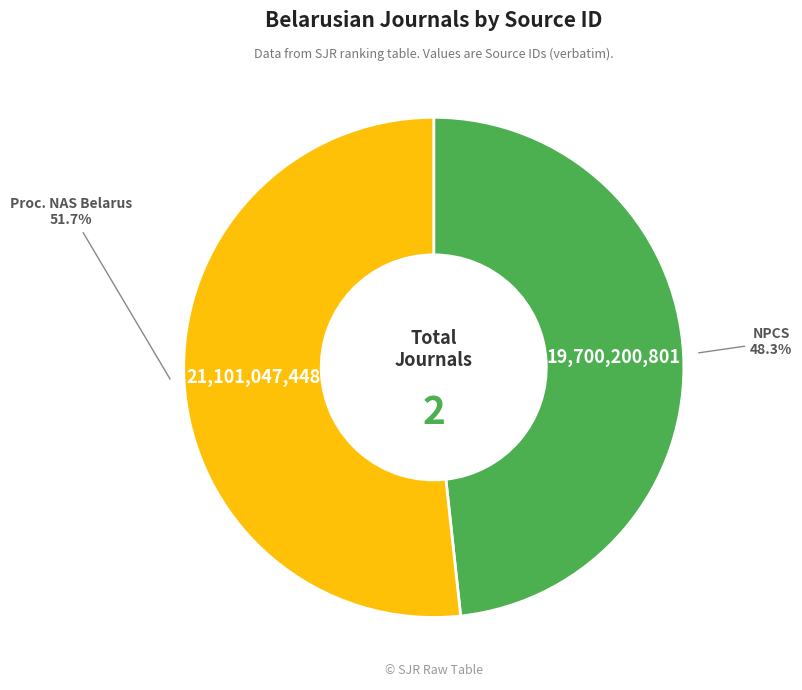

Count the number of slices in the pie.

2